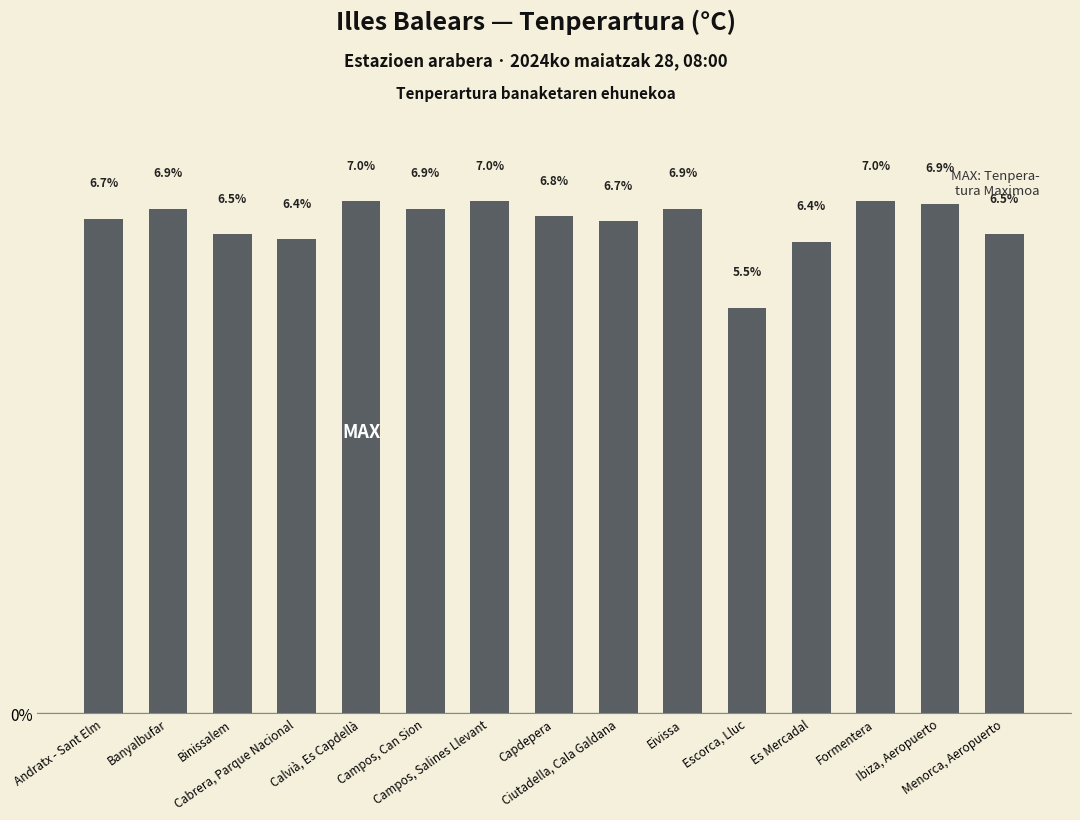

What is the change in value from Eivissa to Escorca, Lluc?

-1.3